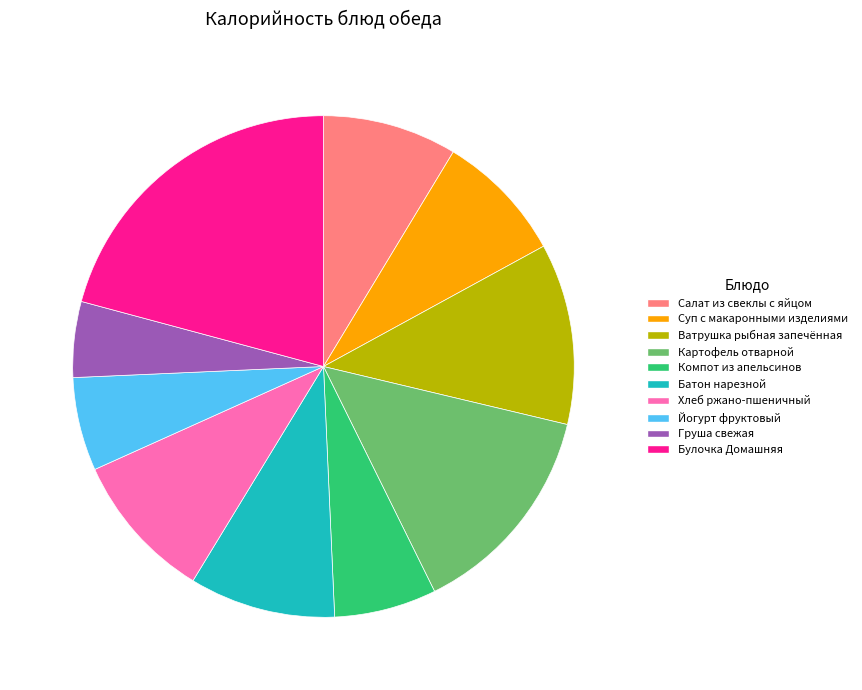

Do Батон нарезной and Йогурт фруктовый together represent more than half of the pie?

No